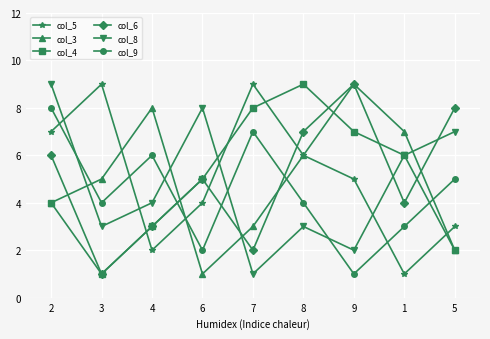

Count the number of data series in this chart.

6